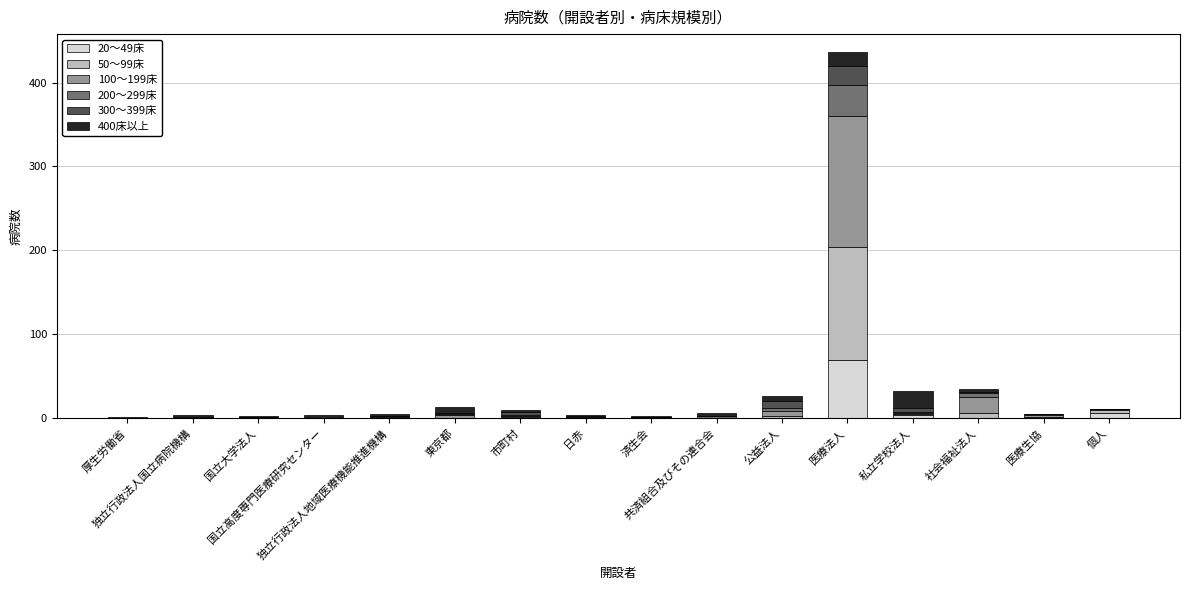

Count the number of categories in the chart.

16